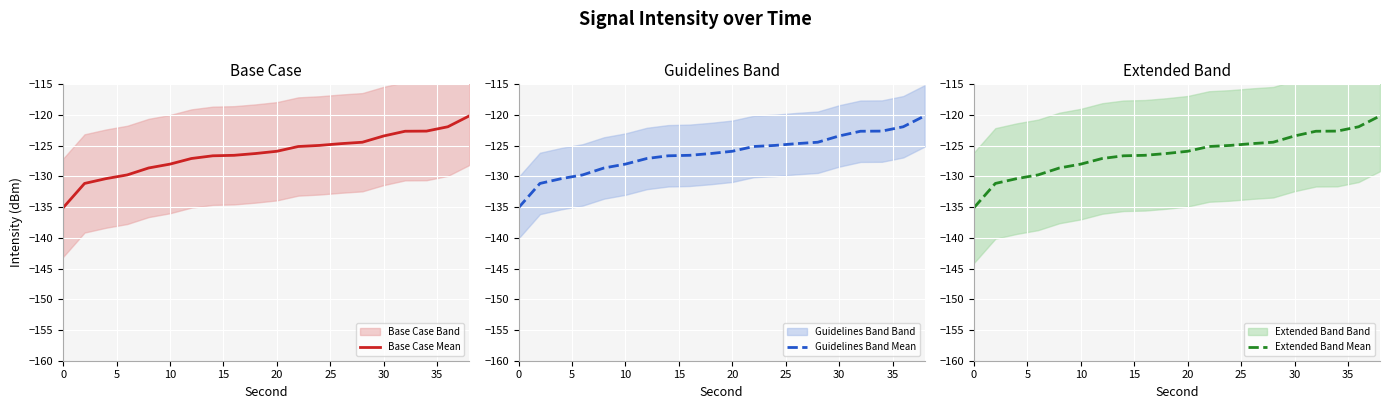

What is the minimum value for Base Case Mean?

-135.1